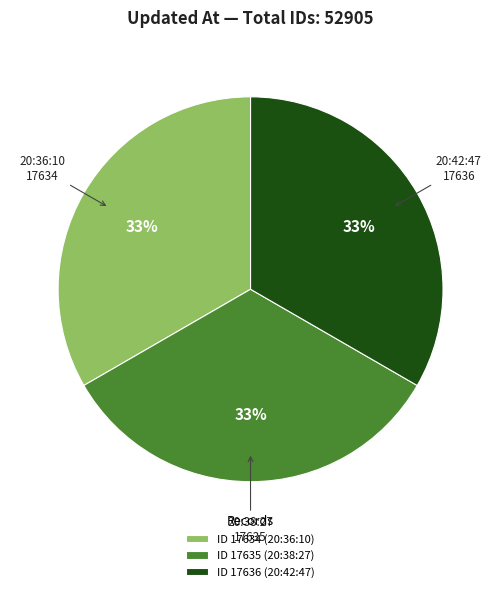

Approximately how many times larger is the value at ID 17636 (20:42:47) compared to ID 17634 (20:36:10)?

1.0